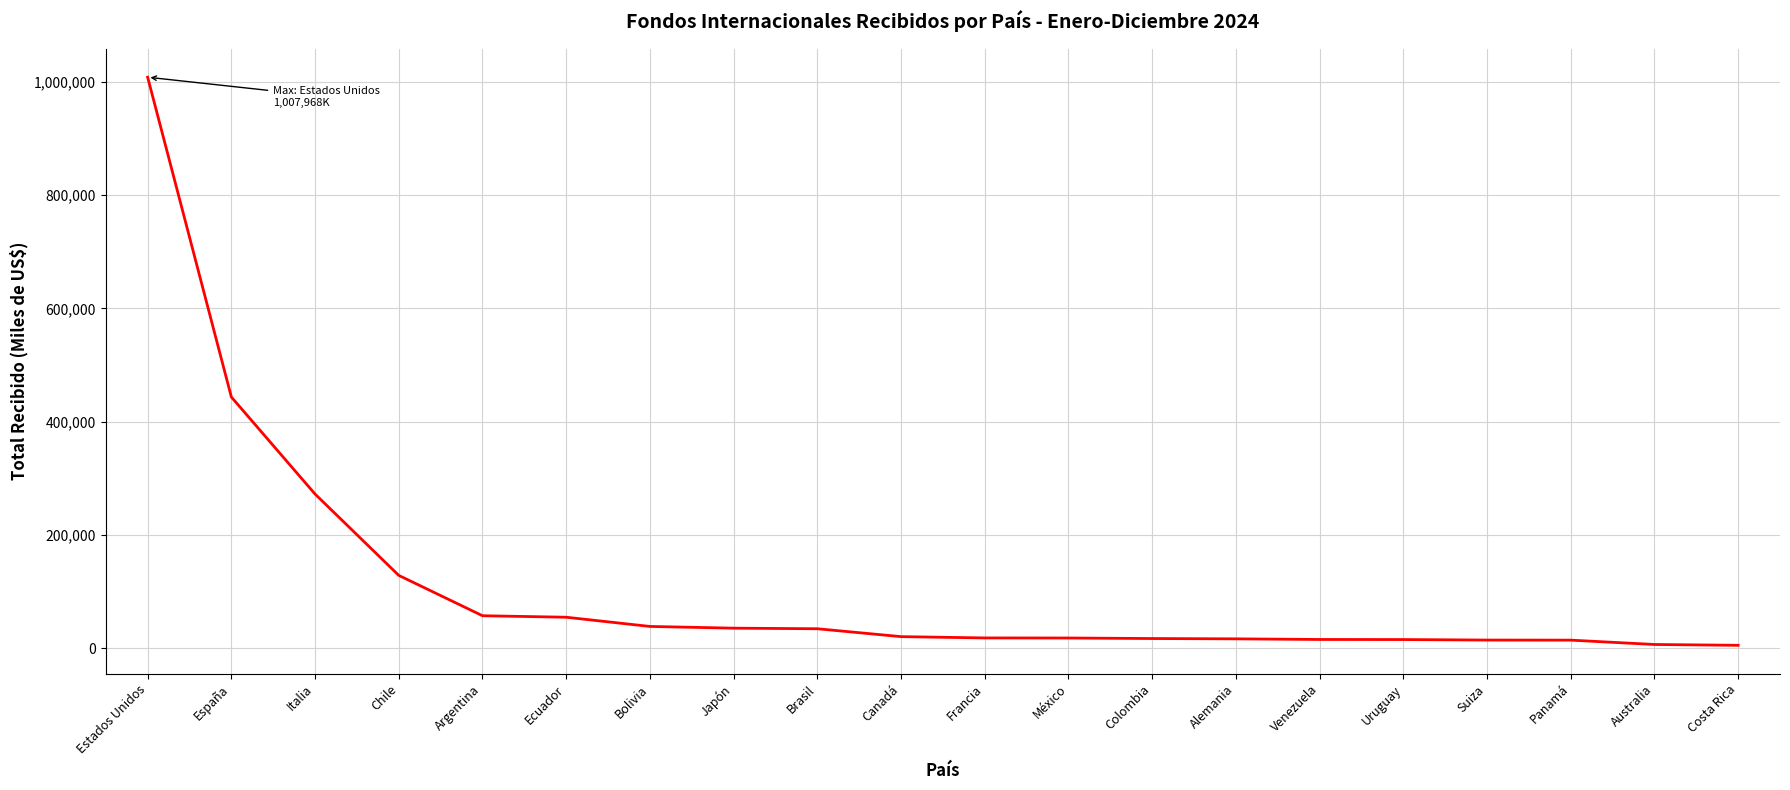

What is the difference between the maximum and minimum values?

1002824.8